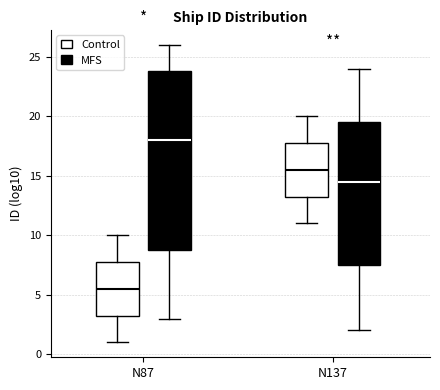

Where is the upper edge of the box for N87 (Control) on the y-axis? The values are not printed on the chart, so give them approximately, as read against the axis.

8.0